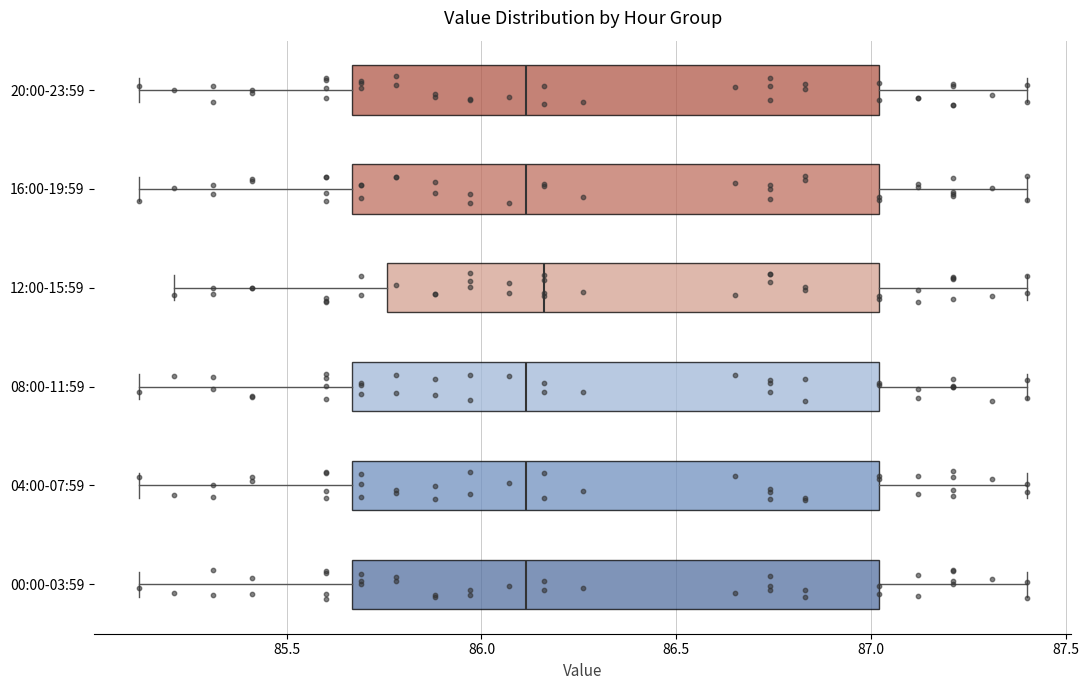

Reading bottom to top, transcribe this box plot: for each box, give where its median line is, the range the box spans, and where its two whiskers end, as read against the x-axis. The values are not printed on the chart, so give them approximately, as read against the axis.

00:00-03:59: median 86.10, box 85.65 to 87.00, whiskers 85.10 to 87.40
04:00-07:59: median 86.10, box 85.65 to 87.00, whiskers 85.10 to 87.40
08:00-11:59: median 86.10, box 85.65 to 87.00, whiskers 85.10 to 87.40
12:00-15:59: median 86.15, box 85.75 to 87.00, whiskers 85.20 to 87.40
16:00-19:59: median 86.10, box 85.65 to 87.00, whiskers 85.10 to 87.40
20:00-23:59: median 86.10, box 85.65 to 87.00, whiskers 85.10 to 87.40